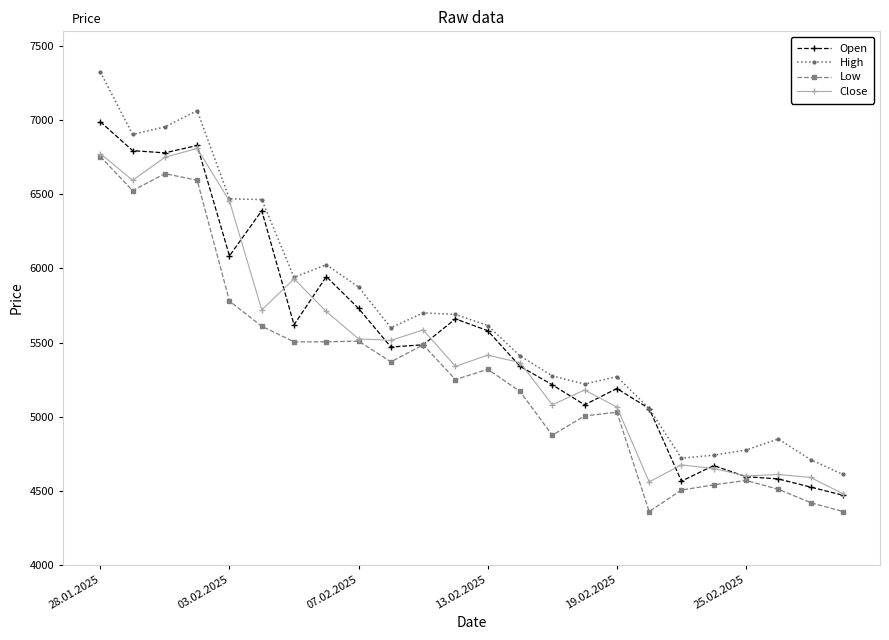

True or false: Low and High intersect in this chart.

False